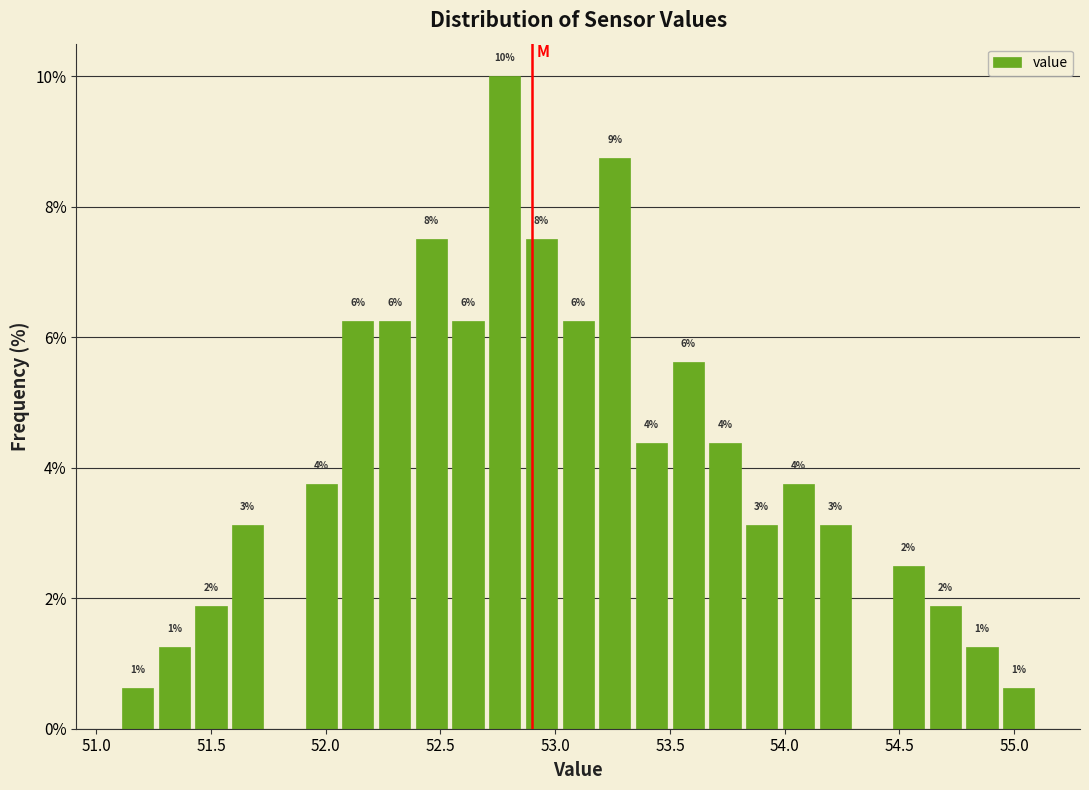

Around what value on the x-axis is the tallest bar? Give the approximate position of its centre, as read against the axis.

52.80